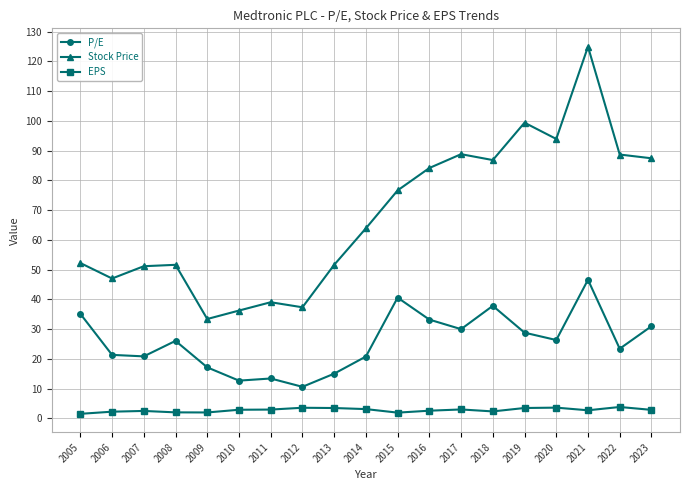

What is the smallest value displayed?

1.5